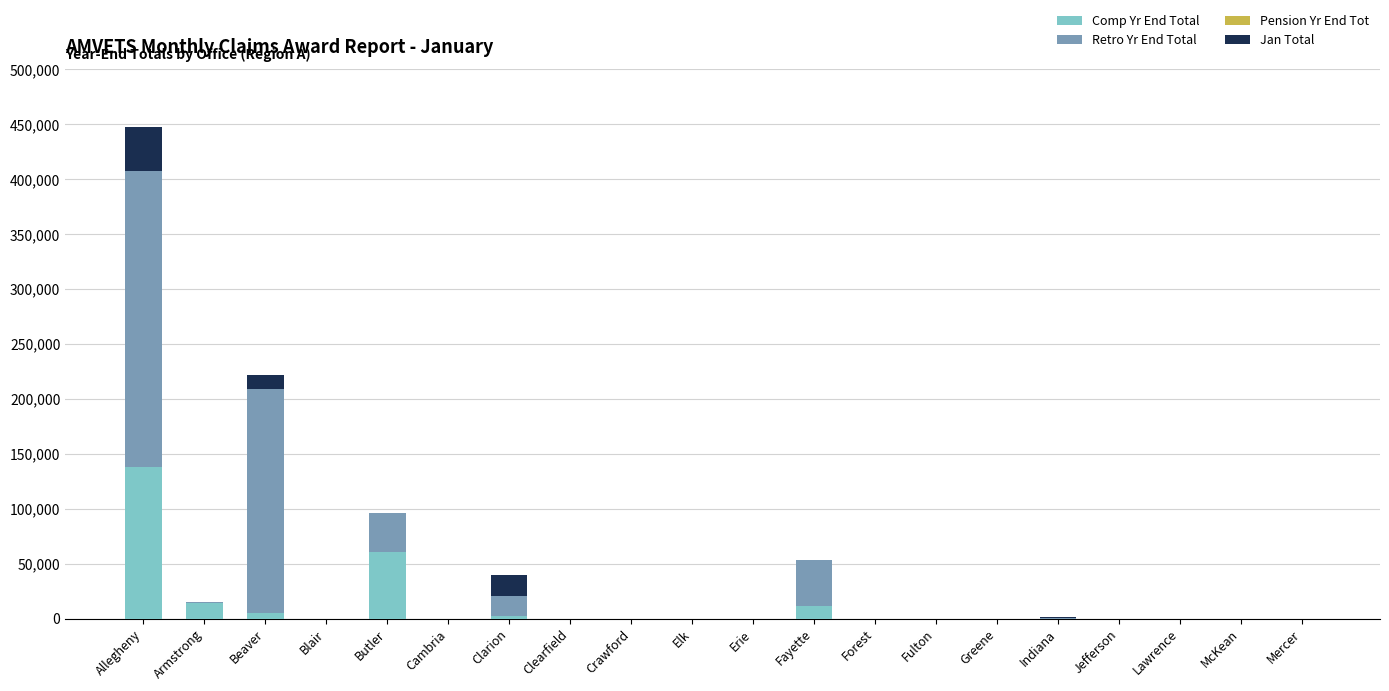

How many values in the Comp Yr End Total series exceed 0?

6